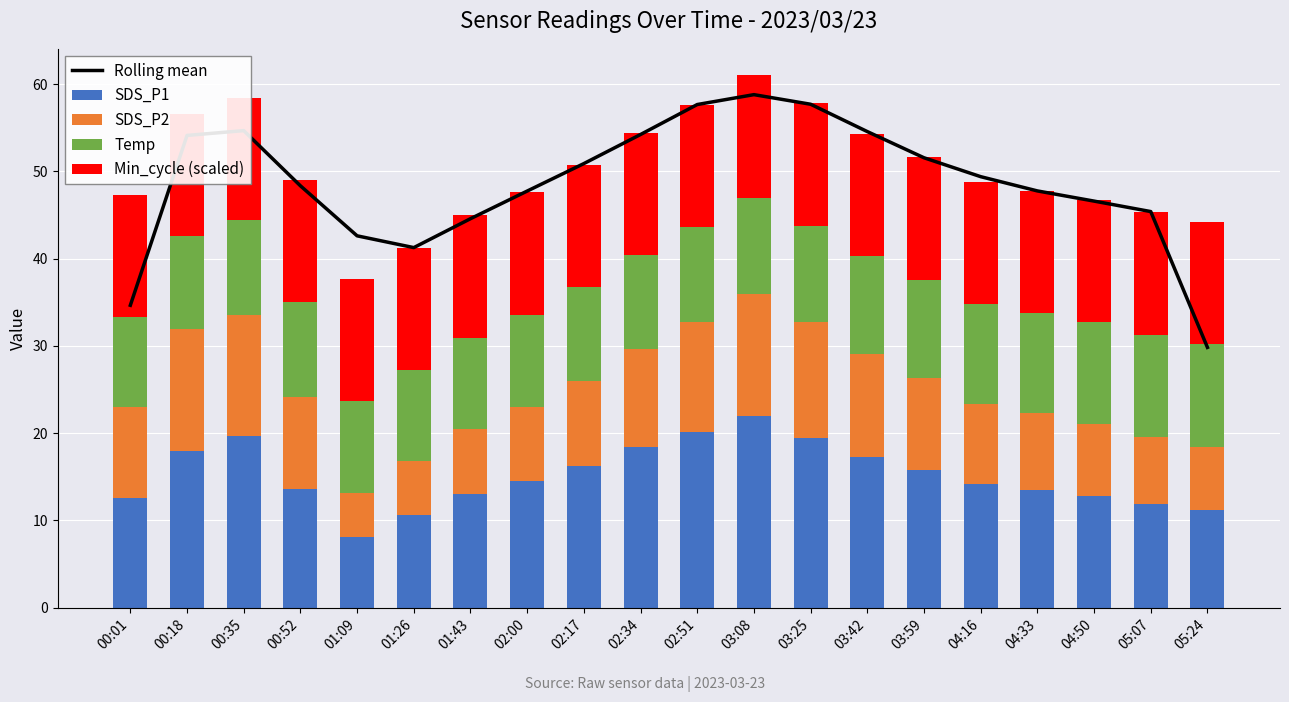

What position from the left is 00:18?

2